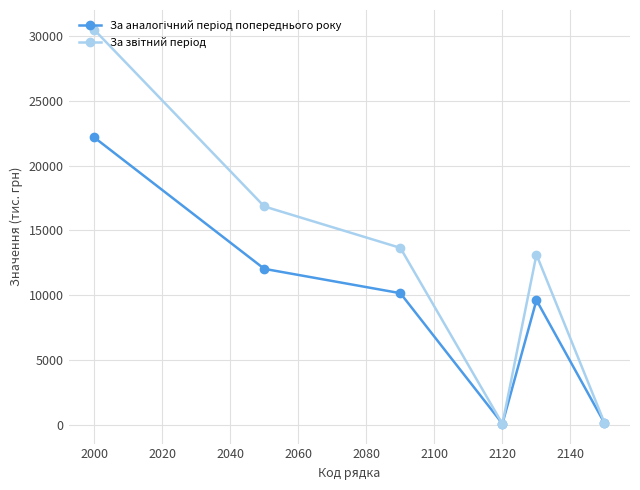

At how many categories does at least one series exceed 2529?

4